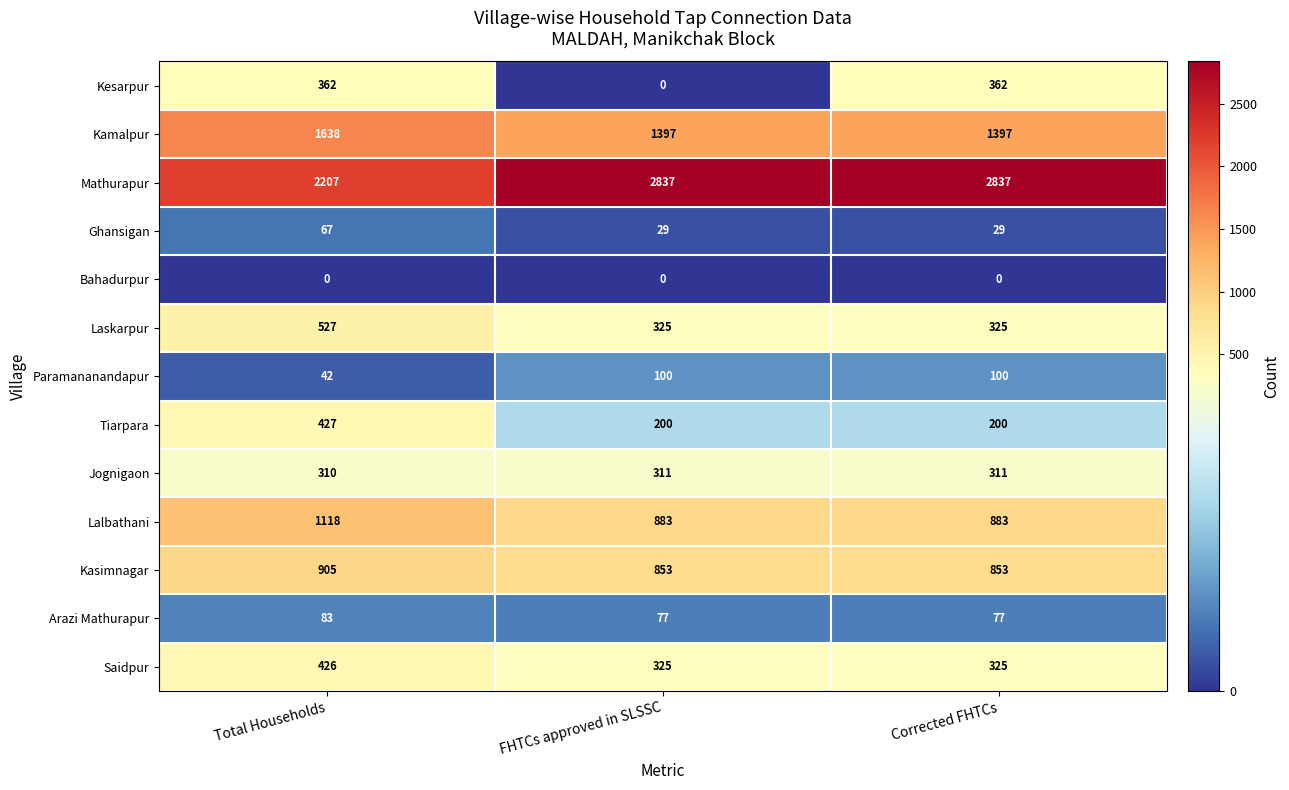

Is the value of Ghansigan at FHTCs approved in SLSSC greater than the value of Mathurapur at Total Households?

No